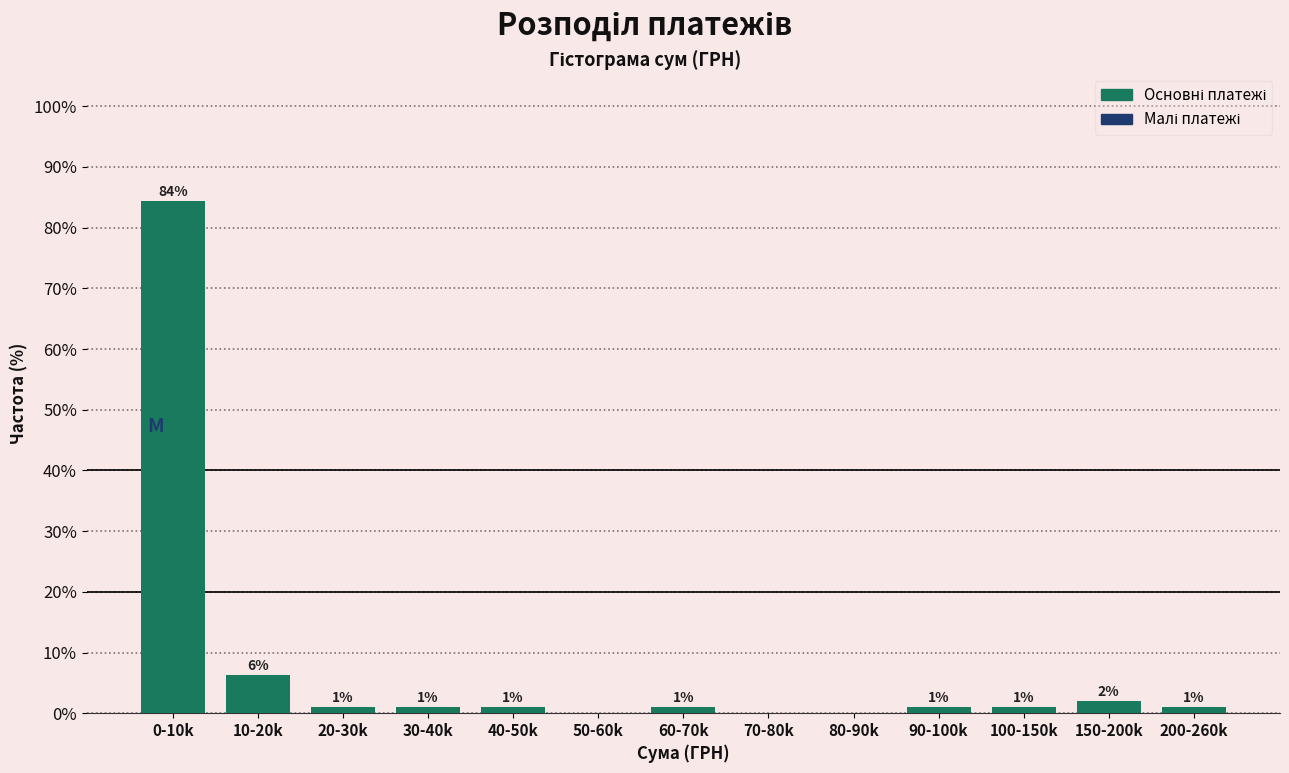

Approximately how many times larger is the value at 90-100k compared to 40-50k?

1.0